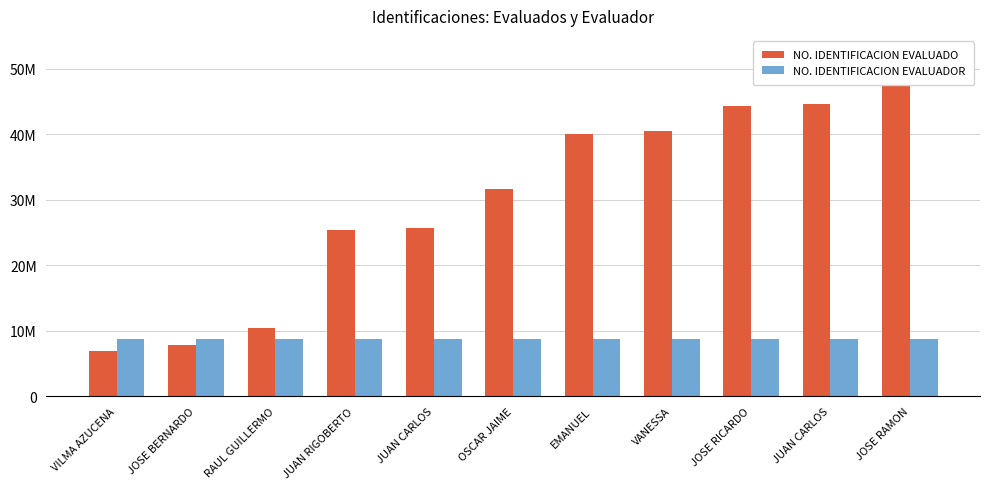

At which category is the sum across all series the highest?

JOSE RAMON